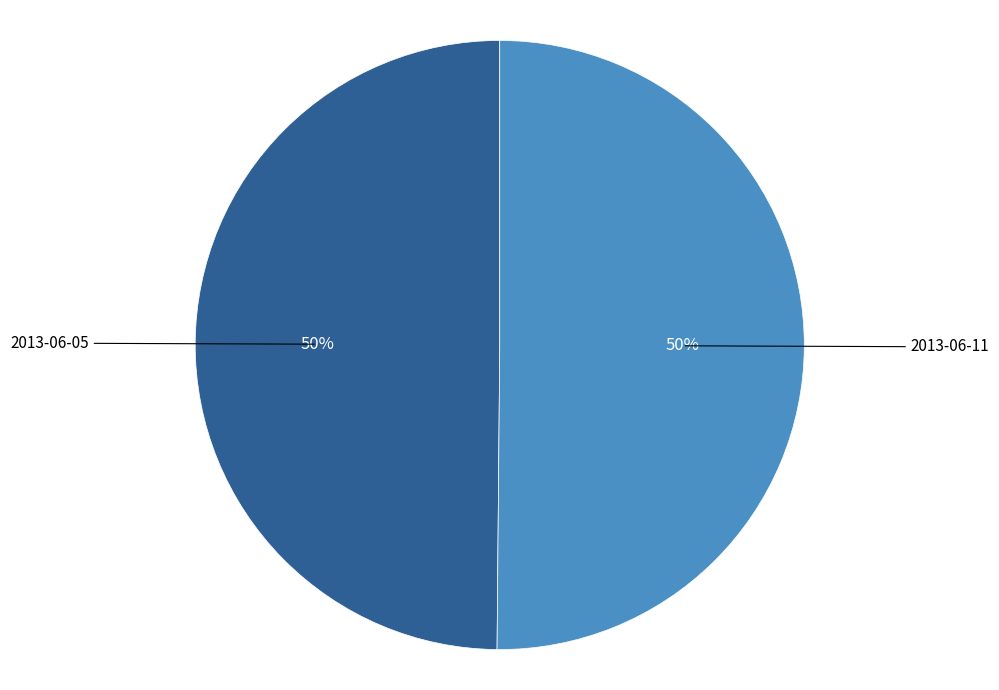

To the nearest percent, what is the average slice percentage?

50%